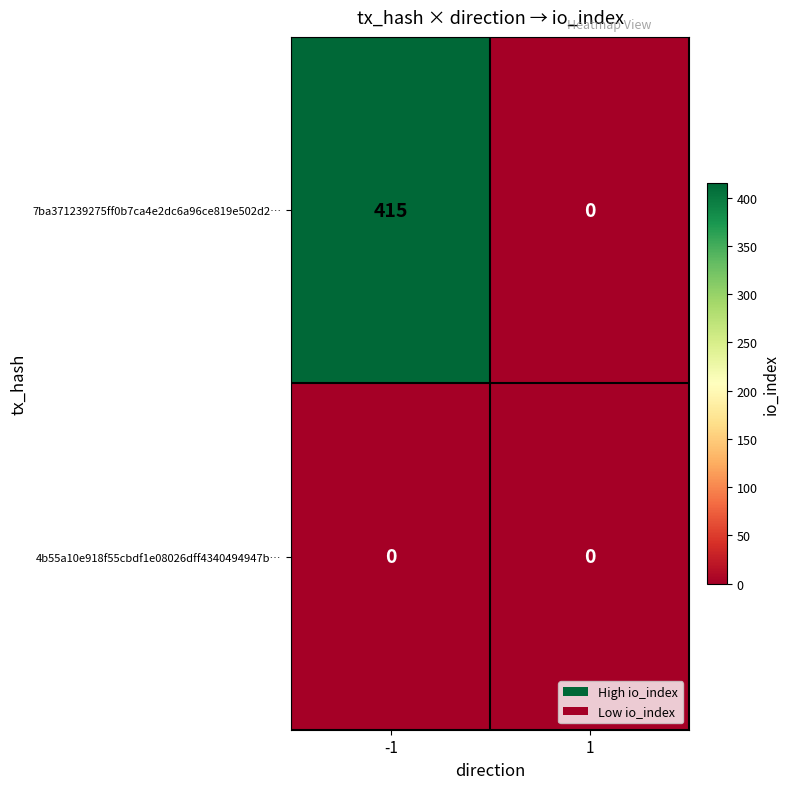

Count the number of data series in this chart.

2